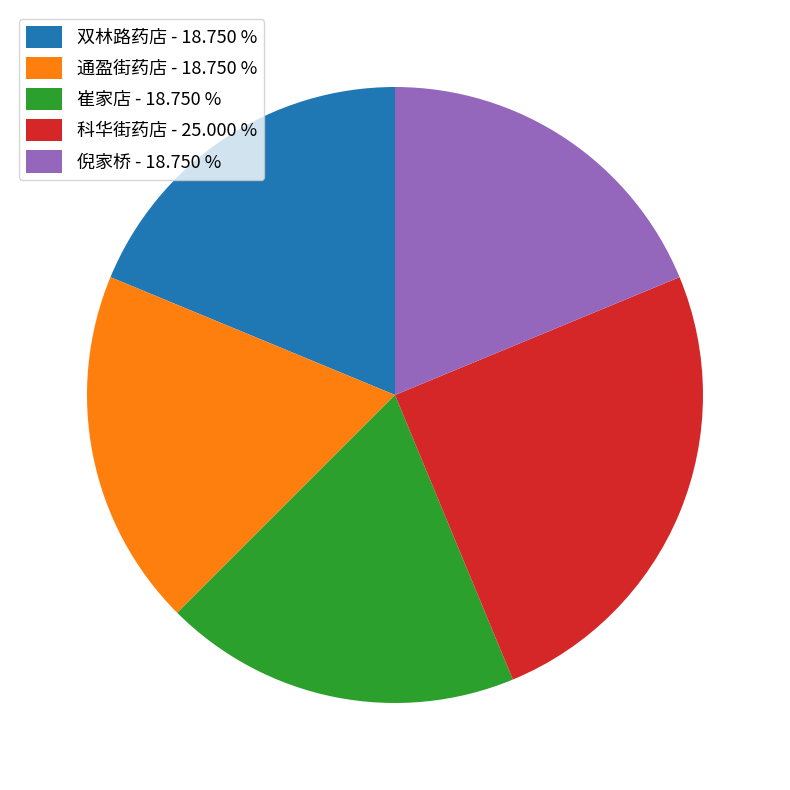

Which has a higher value, 科华街药店 - 25.000 % or 通盈街药店 - 18.750 %?

科华街药店 - 25.000 %